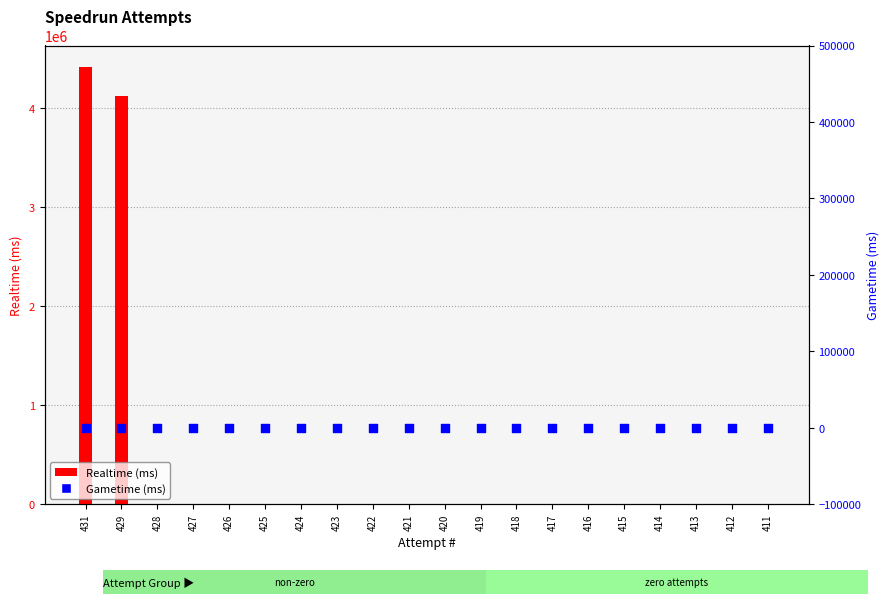

What are all the series names shown in the legend?

Realtime (ms), Gametime (ms)